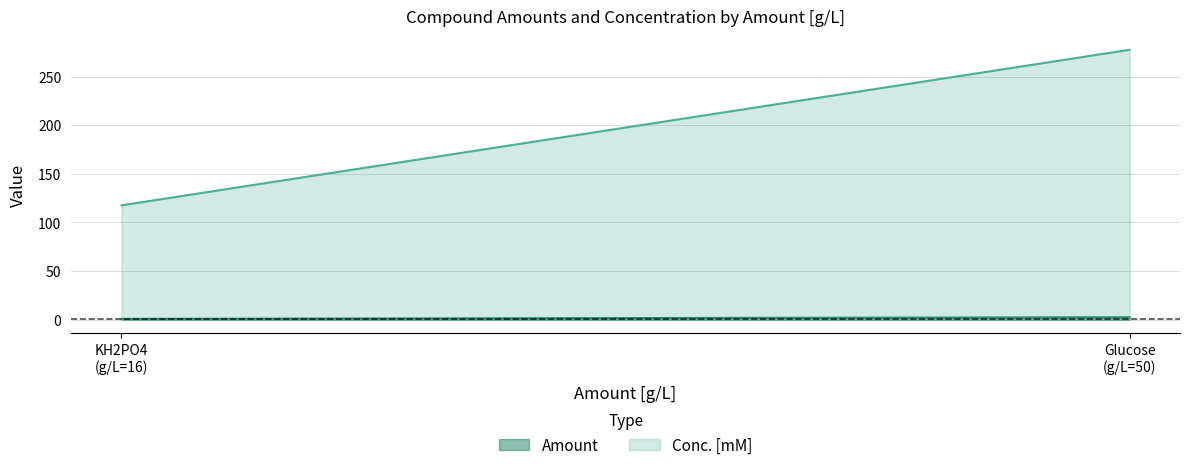

How many lines are shown in the chart?

2